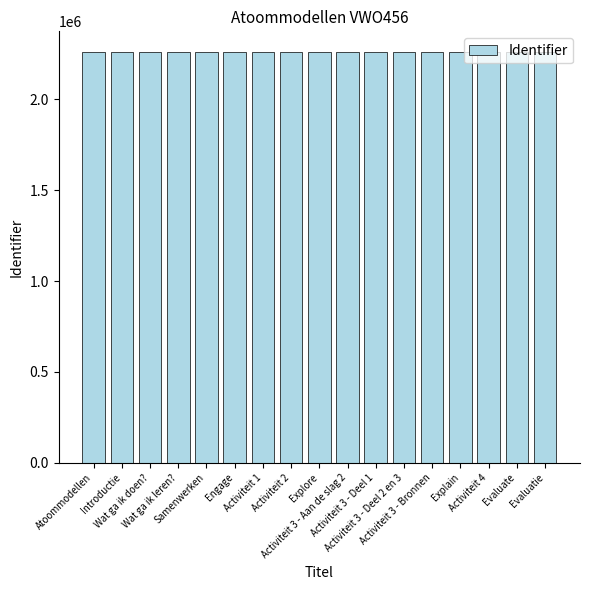

What is the average value?

2261354